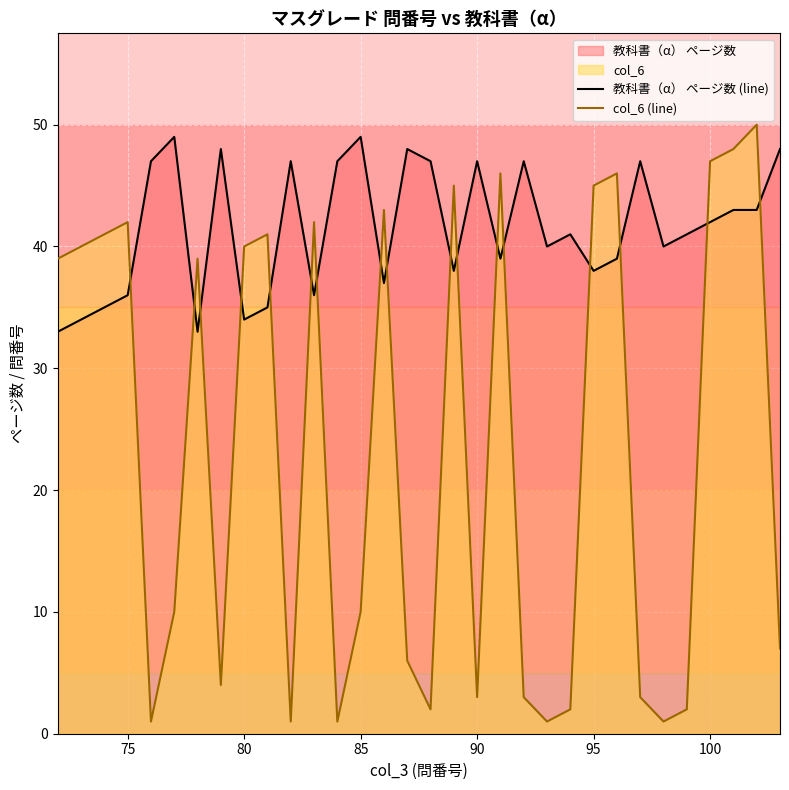

Which series ends up on top after the final intersection of 教科書（α） ページ数 (line) and col_6 (line)?

教科書（α） ページ数 (line)